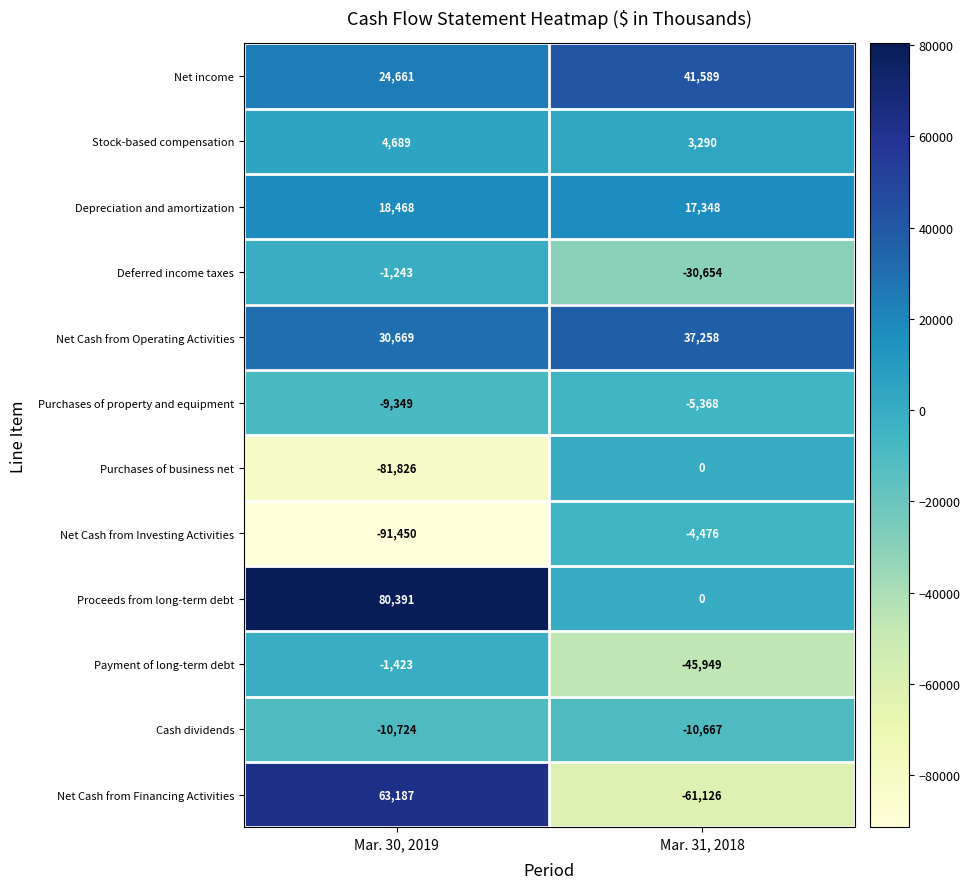

Which category has the highest value across all series?

Mar. 30, 2019